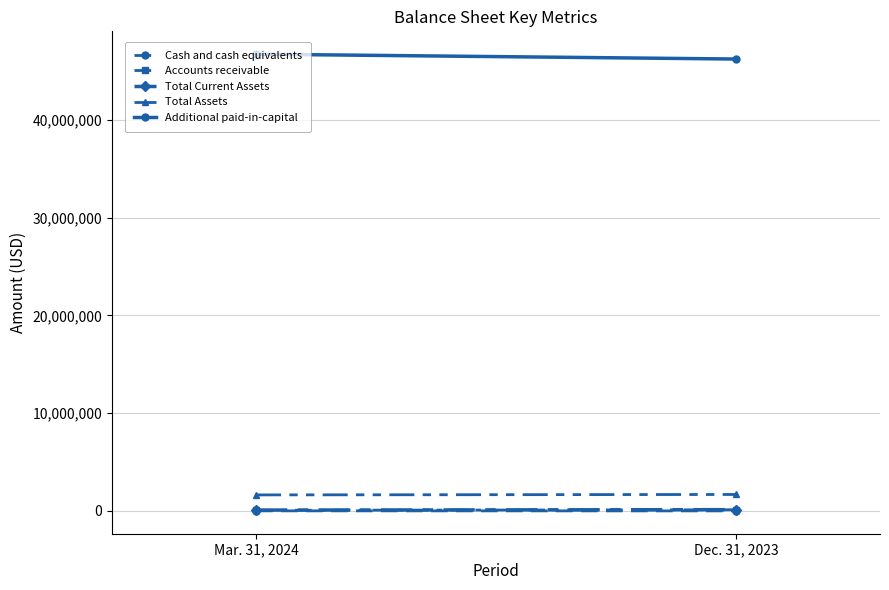

How many Additional paid-in-capital values are between 46232087 and 46729969?

2